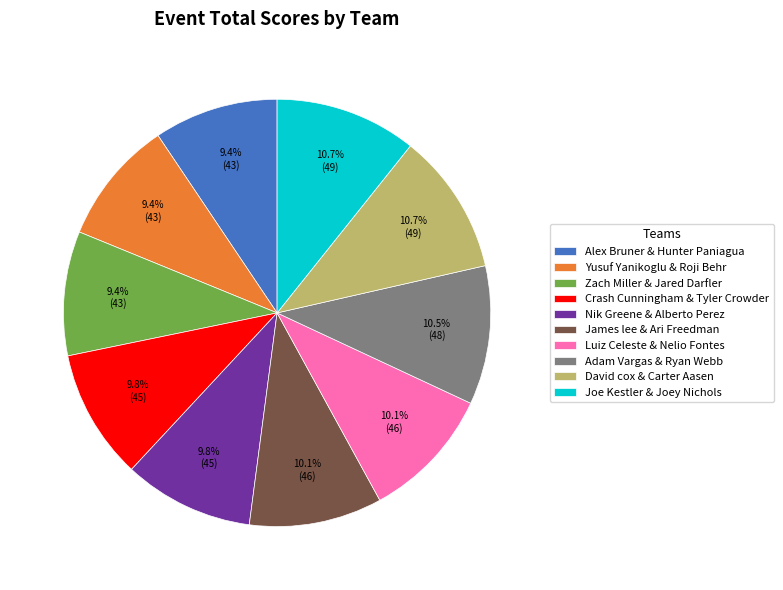

Is it true that Nik Greene & Alberto Perez is 1% of the pie?

False